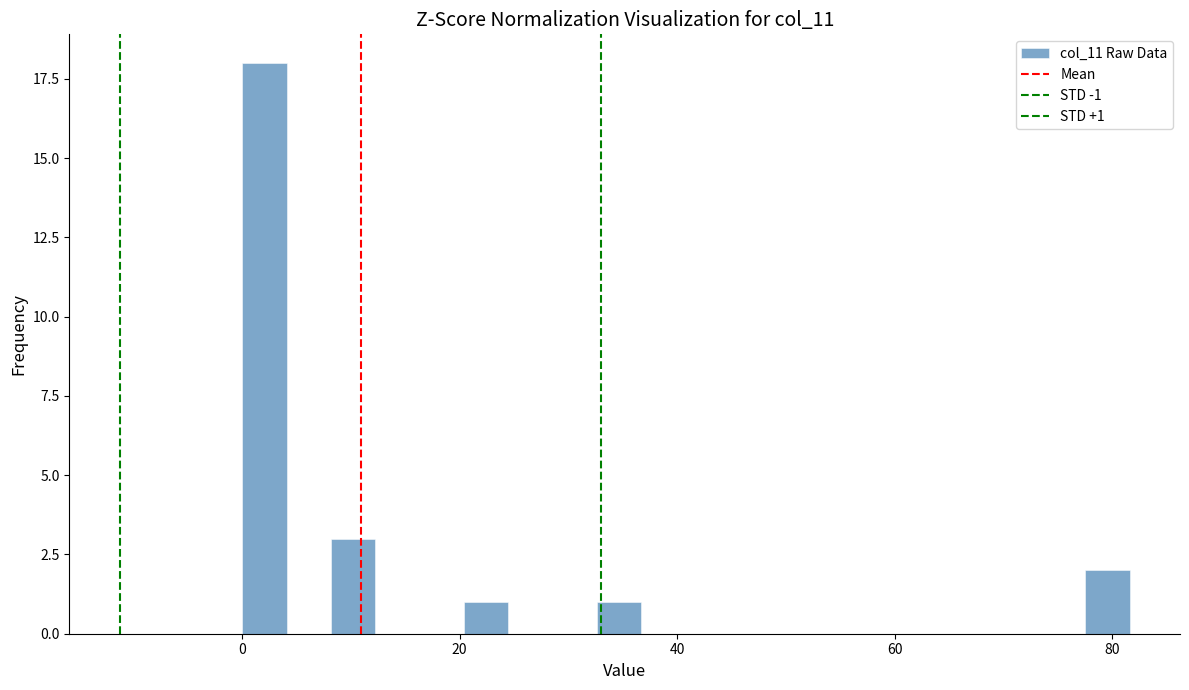

Around what value on the x-axis is the tallest bar? Give the approximate position of its centre, as read against the axis.

2